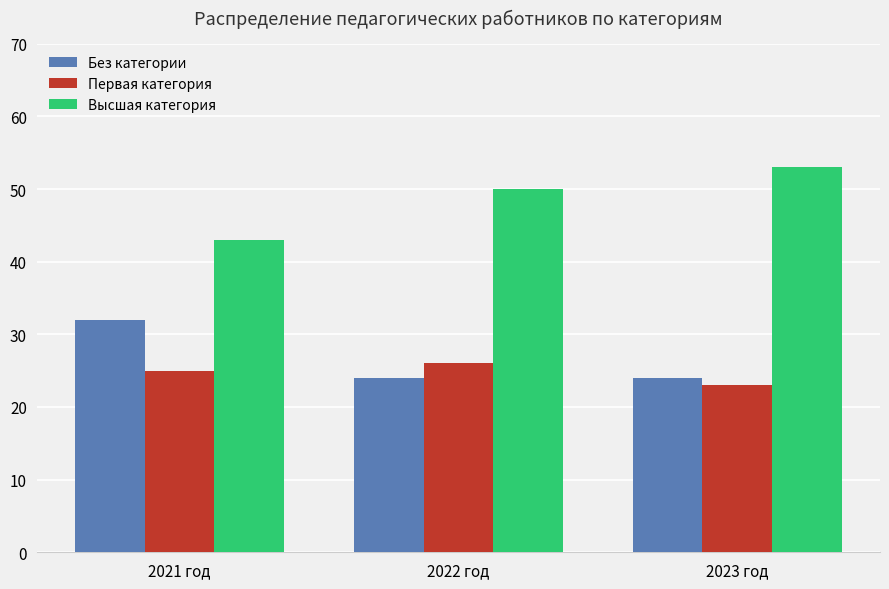

What is the spread (max minus min) of values at 2021 год?

18